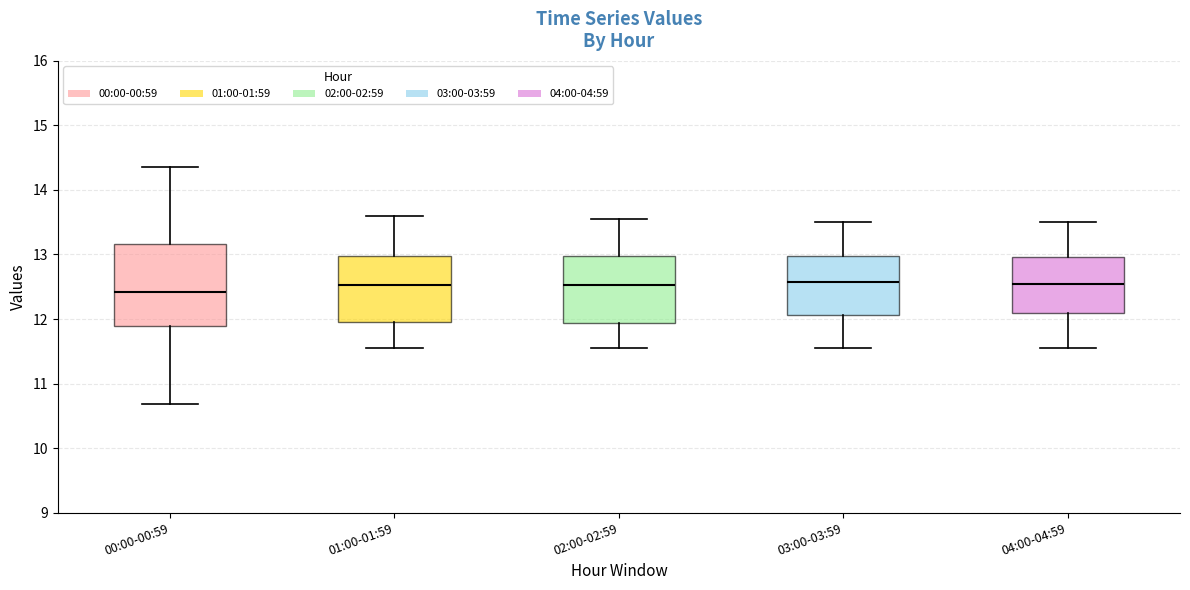

Comparing the boxes themselves (not the whiskers), which one is the tallest?

00:00-00:59